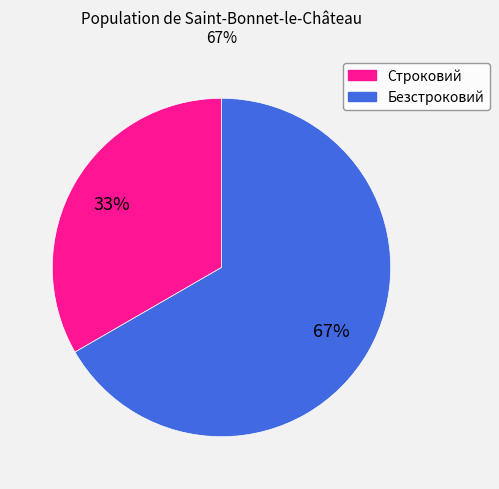

To the nearest percent, what portion does Безстроковий represent?

67%